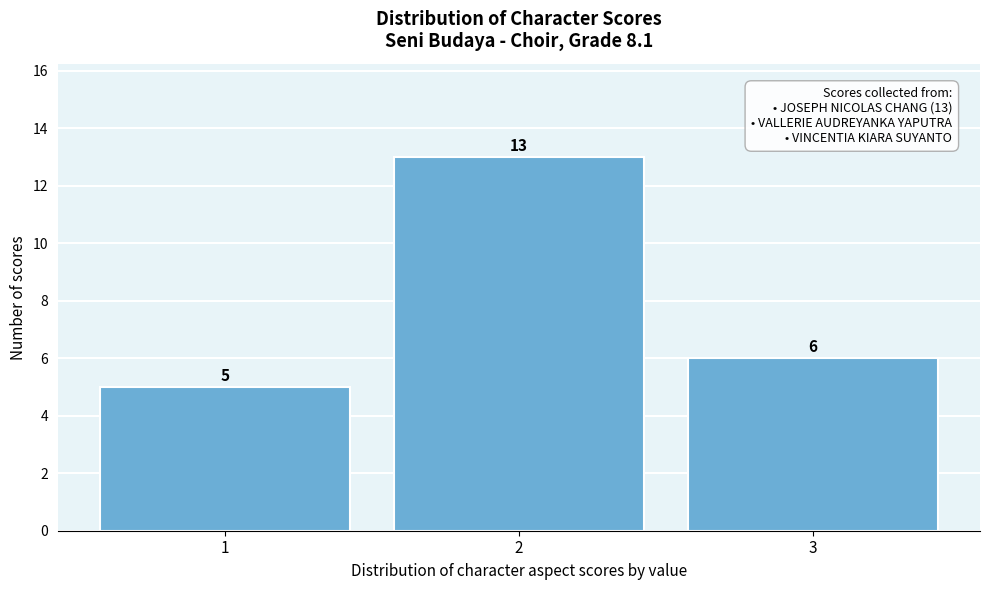

Reading left to right, list every bar in this chart as the range it spans on the x-axis followed by its height.

0.5 to 1.5: 5
1.5 to 2.5: 13
2.5 to 3.5: 6